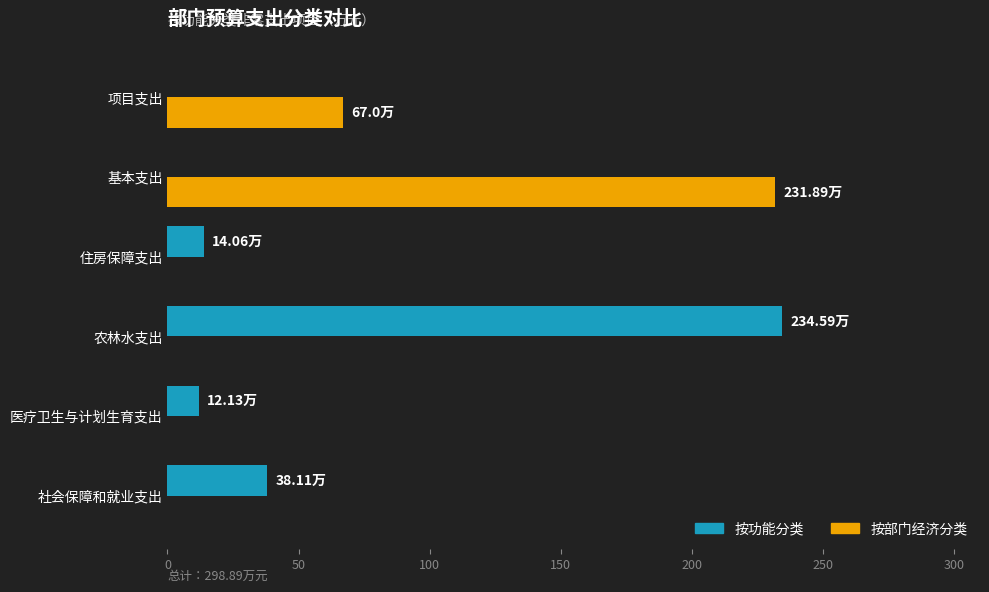

Where is 按功能分类 nearest to the value 117?

社会保障和就业支出